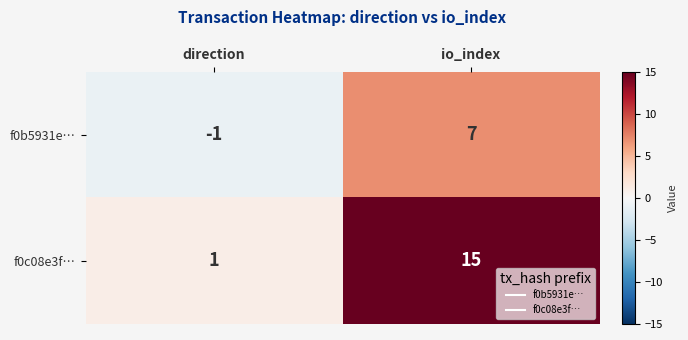

Between direction and io_index, which series saw the biggest shift?

f0c08e3f…